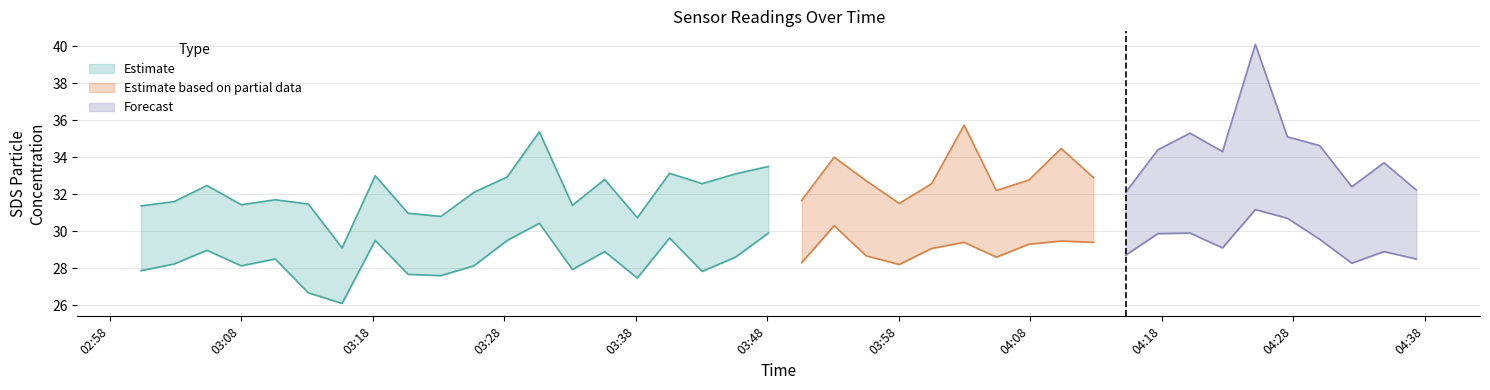

True or false: SDS_P1 and Temp intersect in this chart.

False